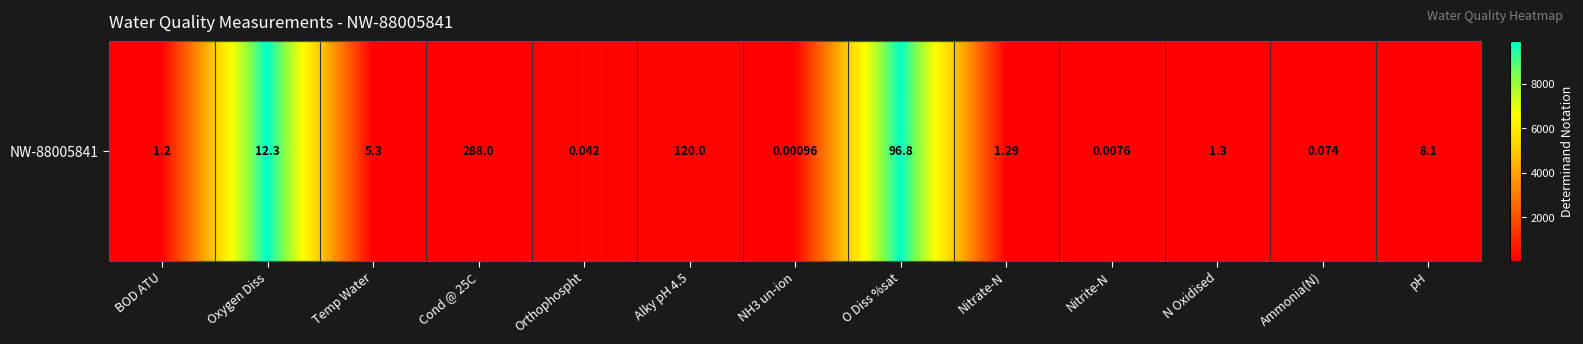

What is the maximum value shown in the chart?

9924